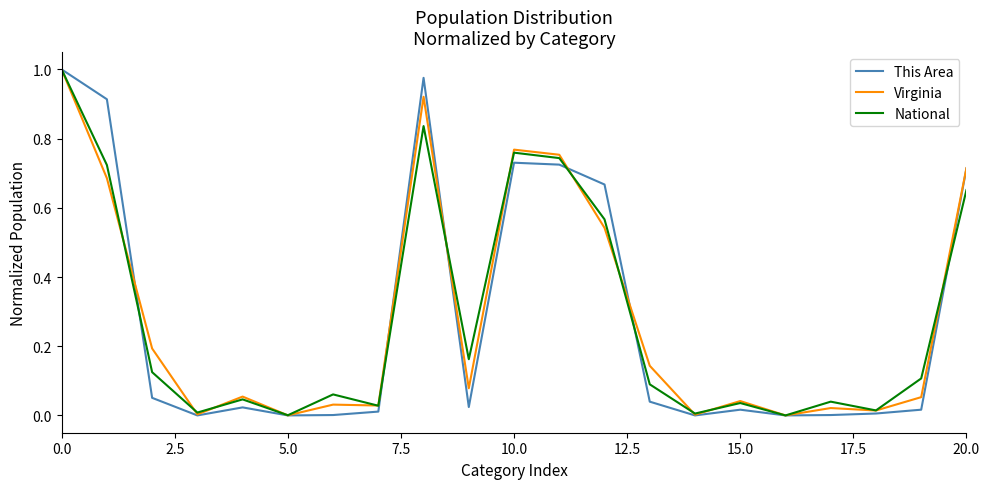

What is the difference between the maximum and minimum values in the Virginia series?

1.0